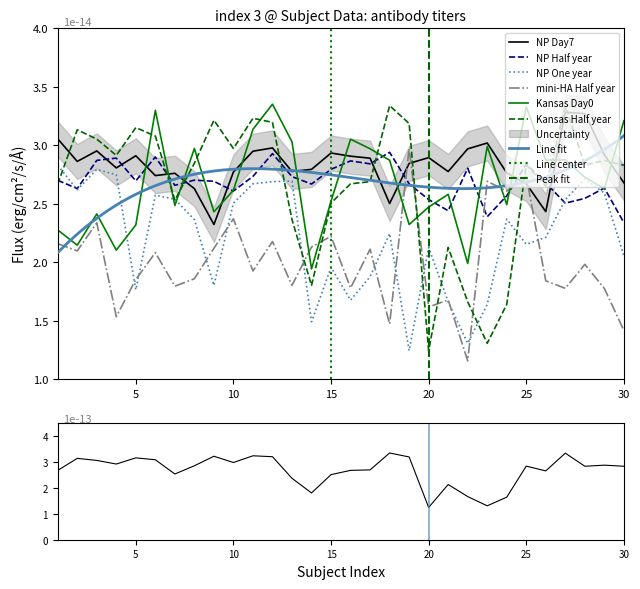

The NP One year series shows 1.8 at 9. True or false?

True